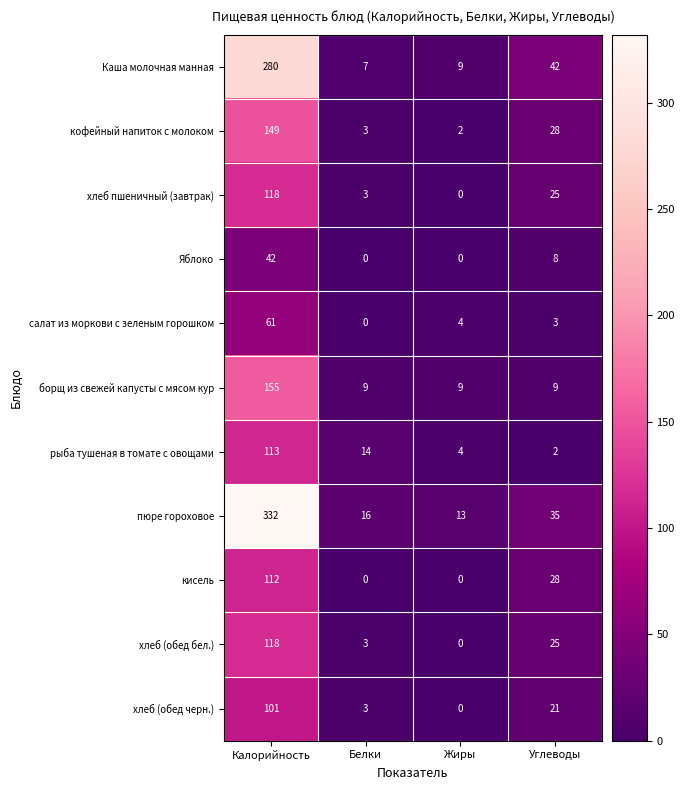

Which series changed the most between Белки and Жиры?

рыба тушеная в томате с овощами